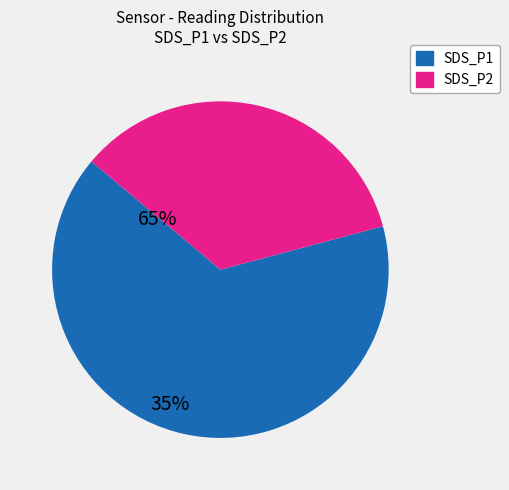

Is there a majority slice in this chart?

Yes